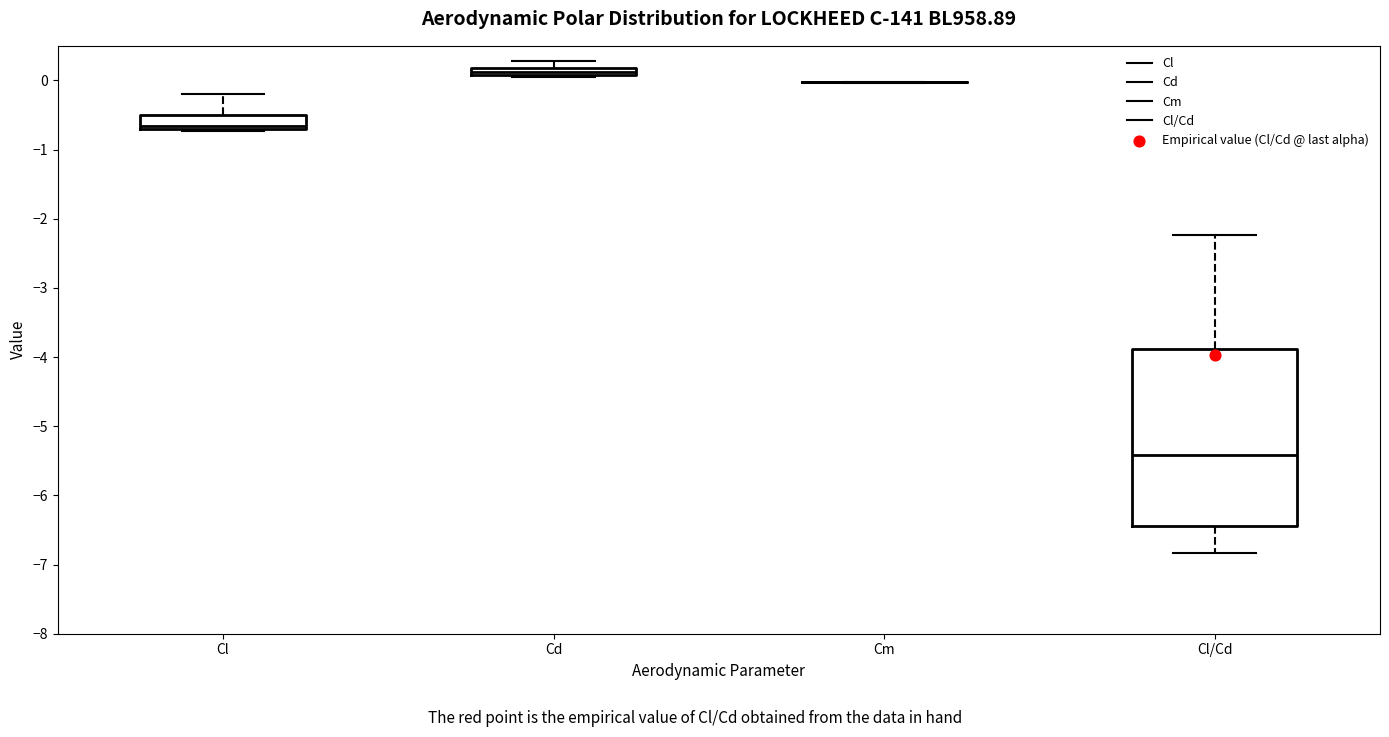

Comparing the boxes themselves (not the whiskers), which one is the tallest?

Cl/Cd